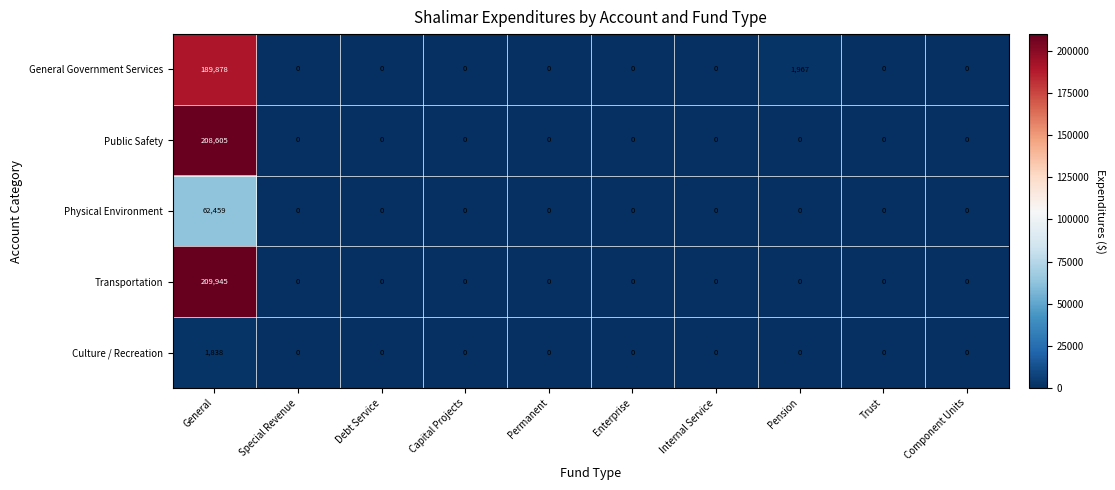

At which category is the sum across all series the highest?

General